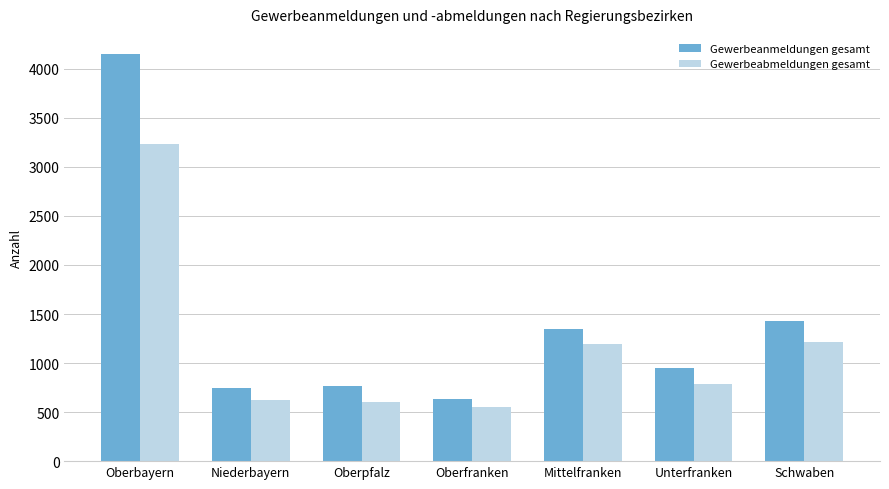

Between Oberbayern and Niederbayern, which series saw the biggest shift?

Gewerbeanmeldungen gesamt